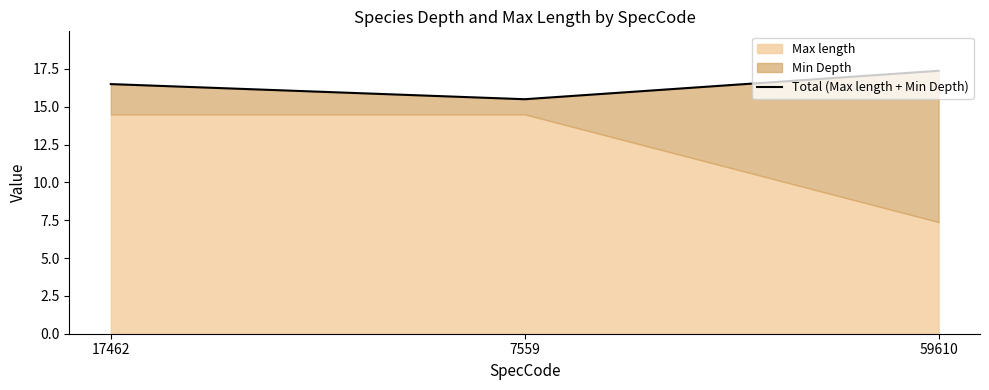

What is the change in value from 17462 to 59610?

+0.9